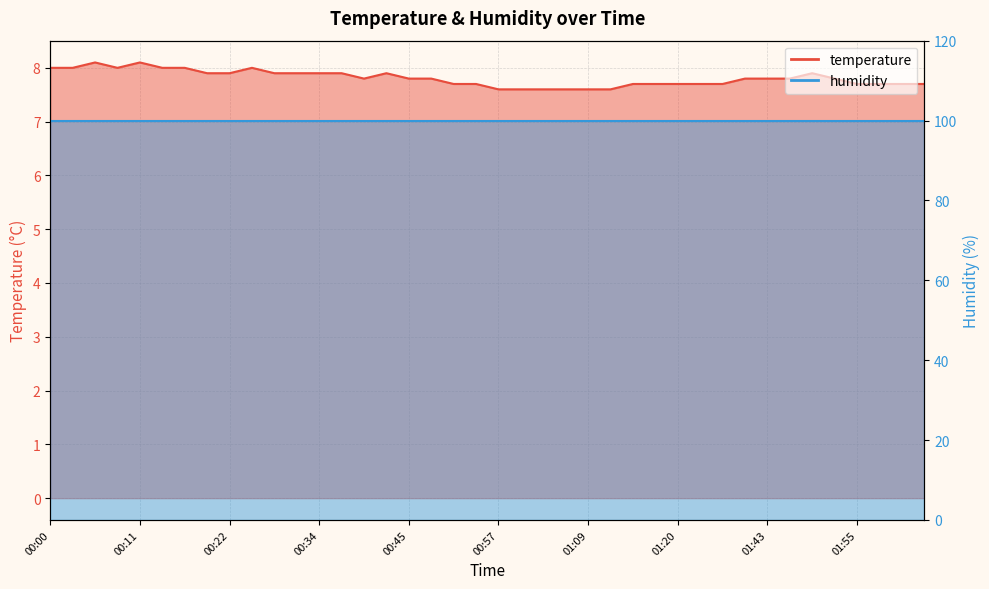

Approximately how many times larger is the value at 01:52 compared to 01:34?

1.0